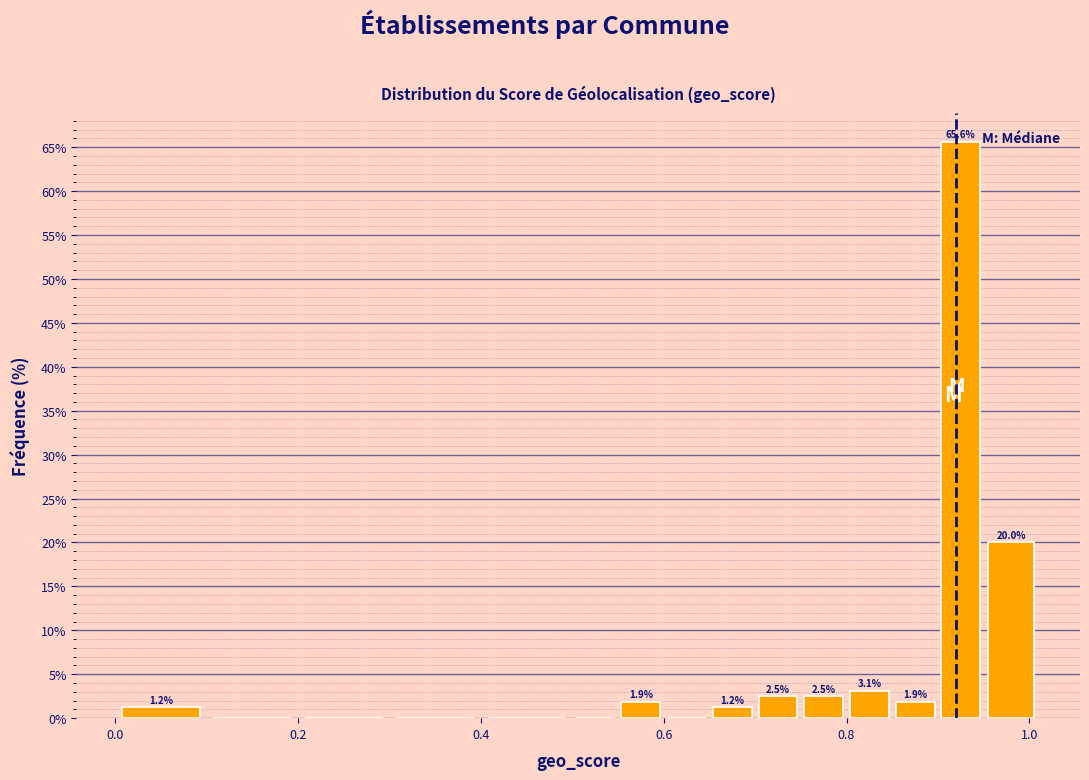

Read against the x-axis, roughly where is the centre of the tallest bar?

0.92